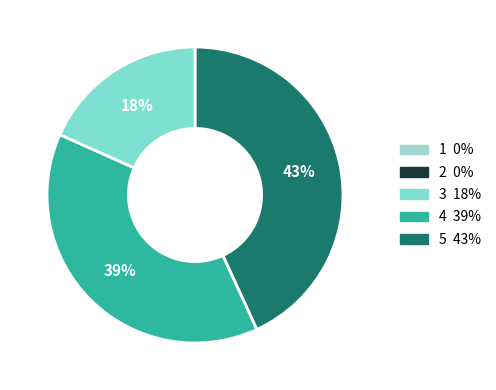

To the nearest percent, what is the average slice percentage?

33%